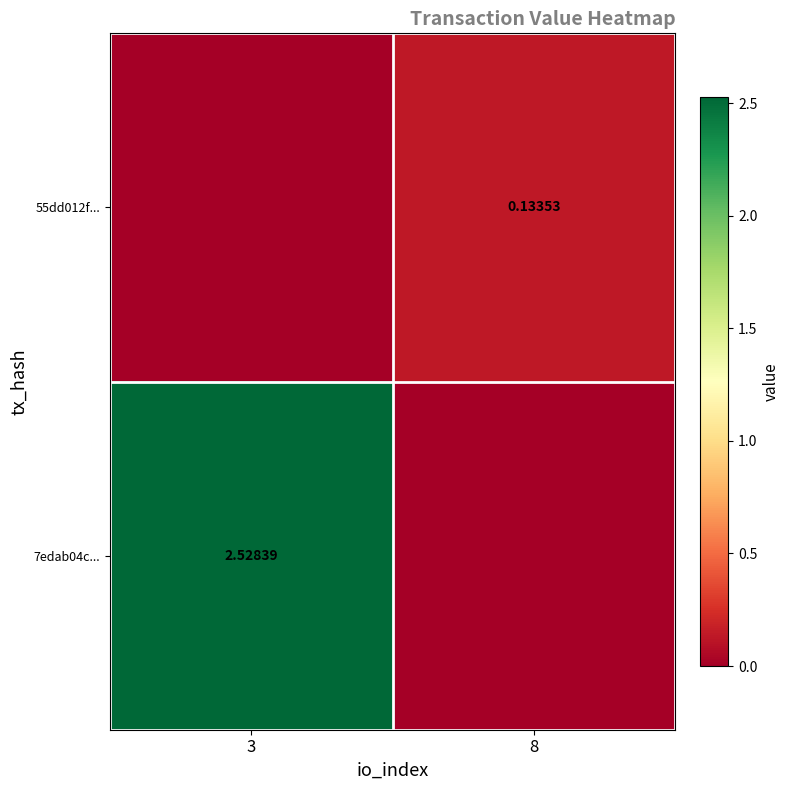

Is it true that 7edab04c... equals 2.5 at 3?

True